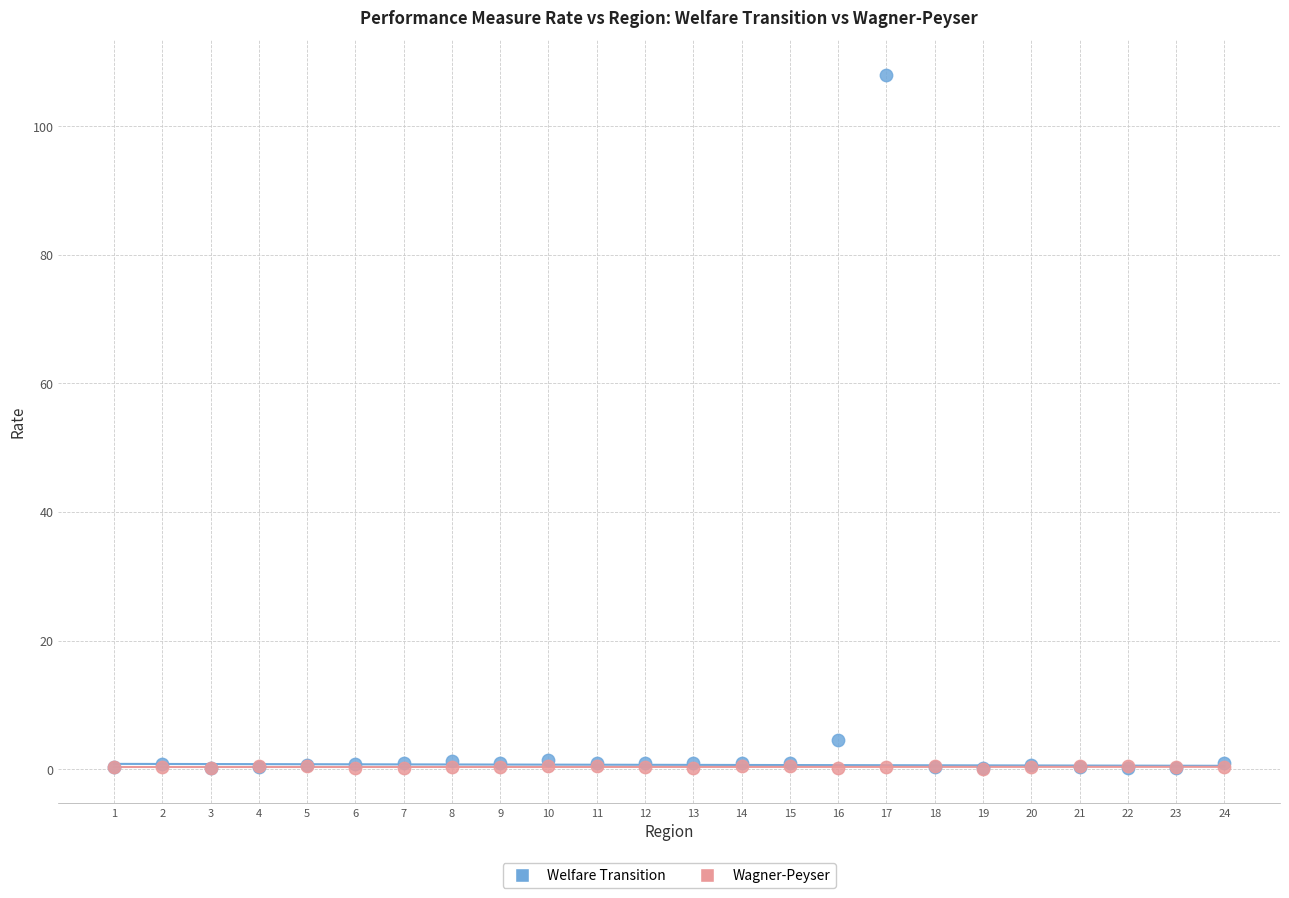

Across all series, what Y value is closest to 54?

4.5